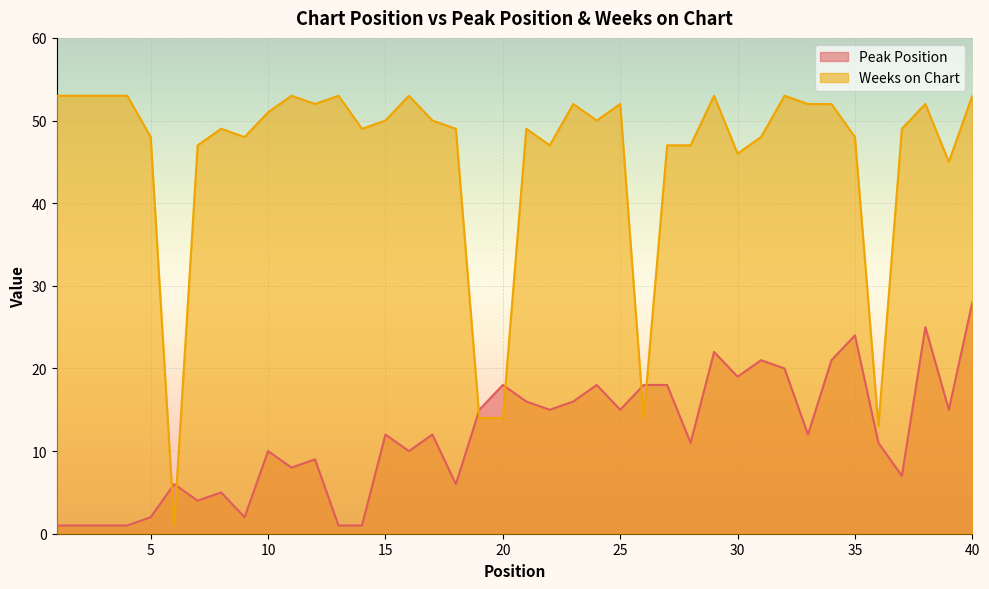

What is the value of the Peak Position point at the 24th from the left?

18